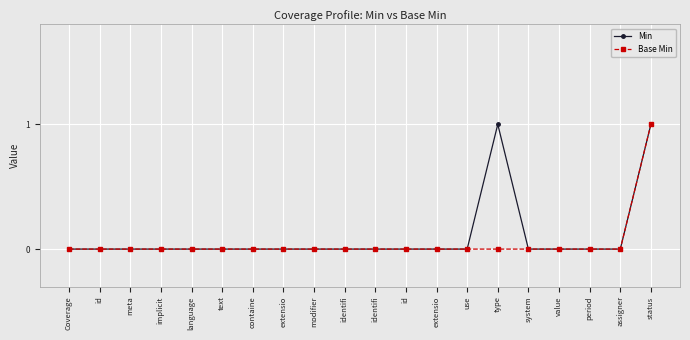

Count the number of categories in the chart.

20